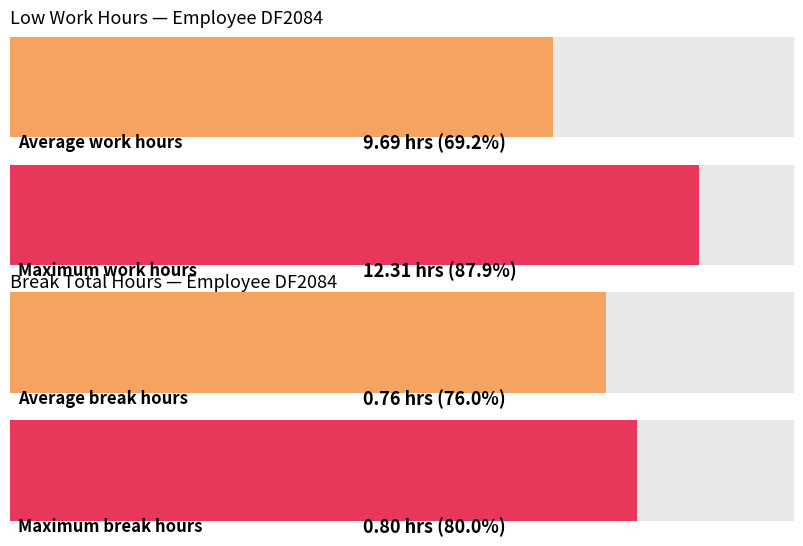

True or false: Low (hours) has a value of 12.7 at 20 Thu.

False